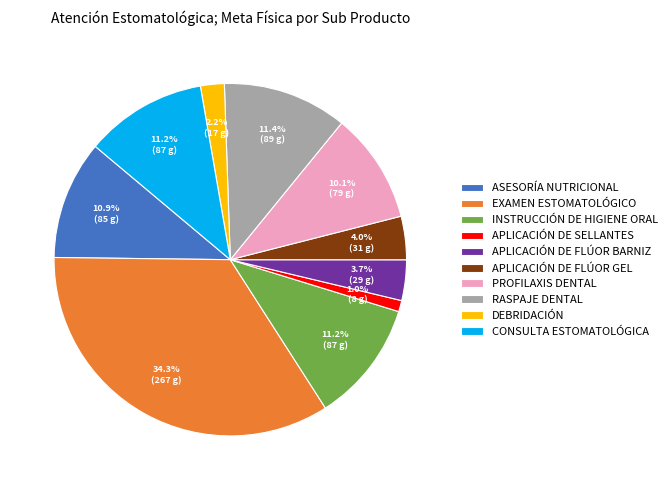

The APLICACIÓN DE SELLANTES slice represents 1% of the pie. True or false?

True